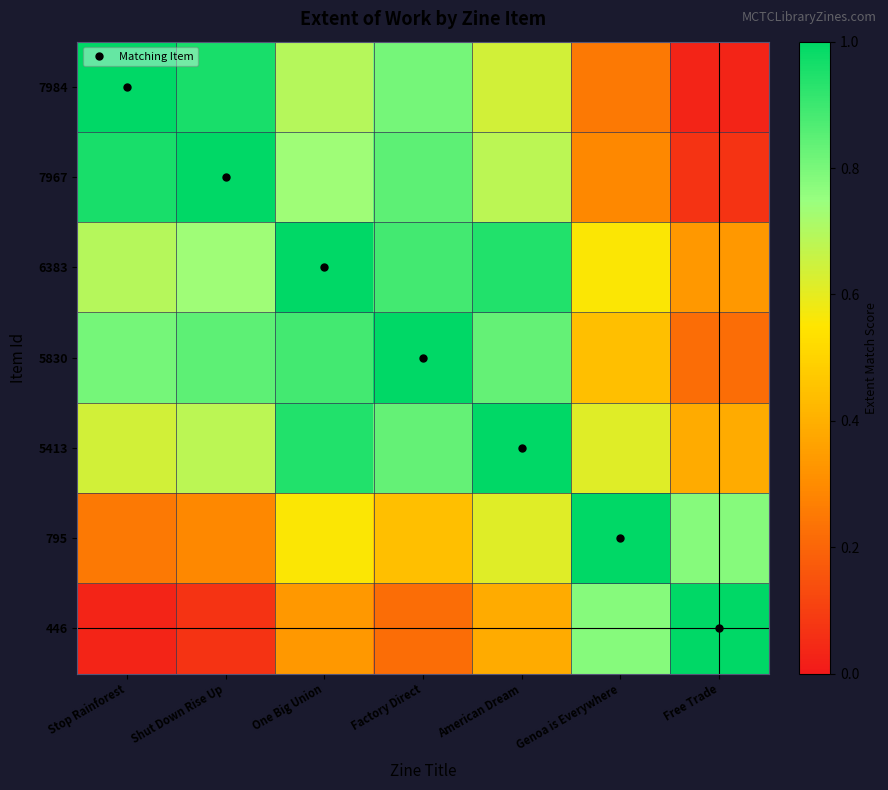

Between Shut Down Rise Up and Free Trade, which series saw the biggest shift?

7984